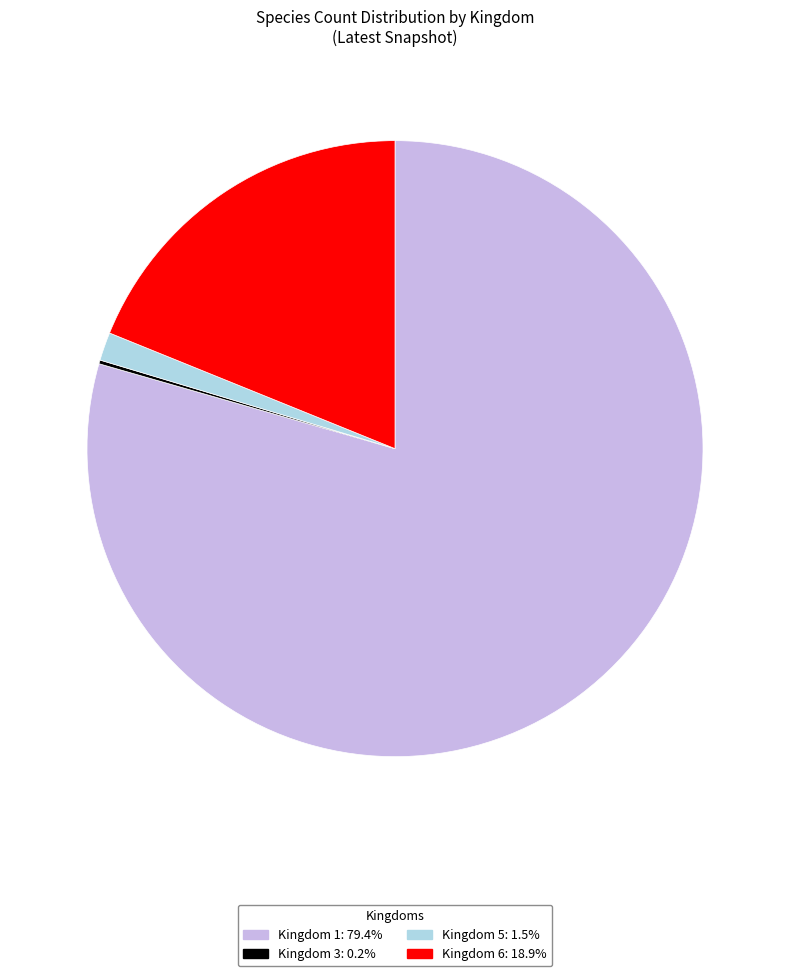

Is there a majority slice in this chart?

Yes